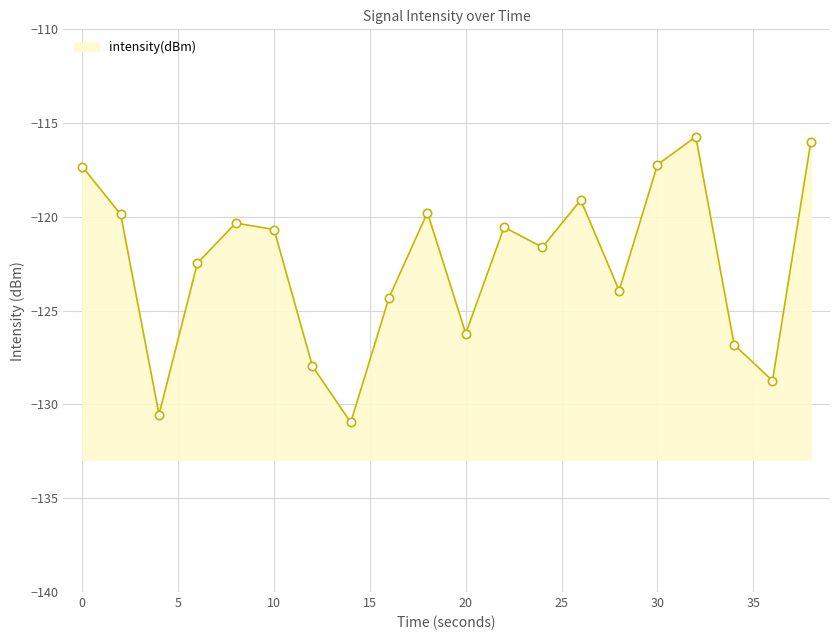

At which category does the data reach its first local valley?

4